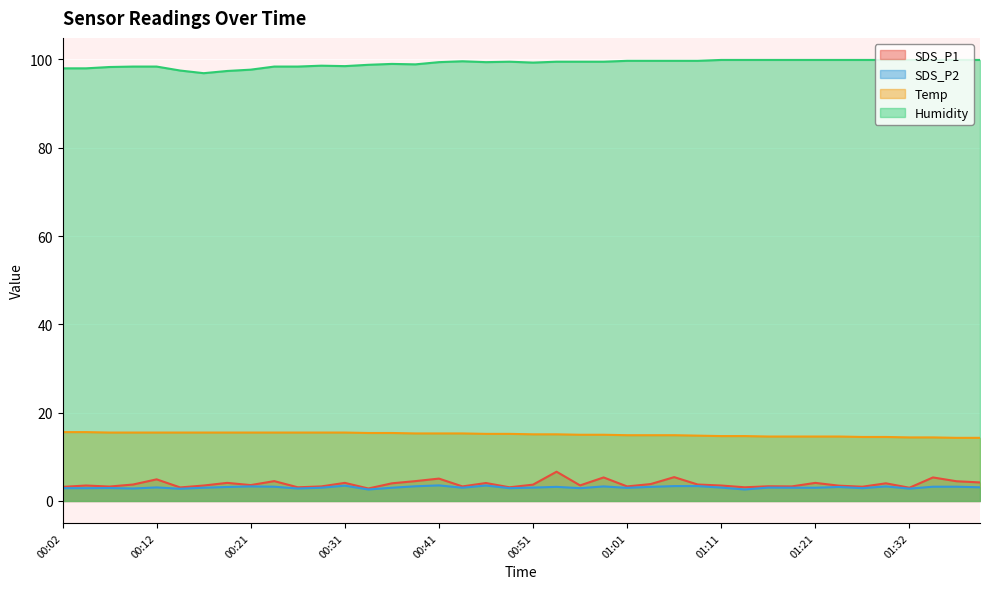

Rank the categories by Temp value from lowest to highest.

01:36, 01:39, 01:32, 01:34, 01:27, 01:29, 01:16, 01:19, 01:21, 01:24, 01:11, 01:14, 01:08, 01:01, 01:03, 01:06, 00:56, 00:59, 00:51, 00:54, 00:46, 00:49, 00:39, 00:41, 00:44, 00:34, 00:36, 00:07, 00:09, 00:12, 00:14, 00:17, 00:19, 00:21, 00:24, 00:26, 00:29, 00:31, 00:02, 00:04